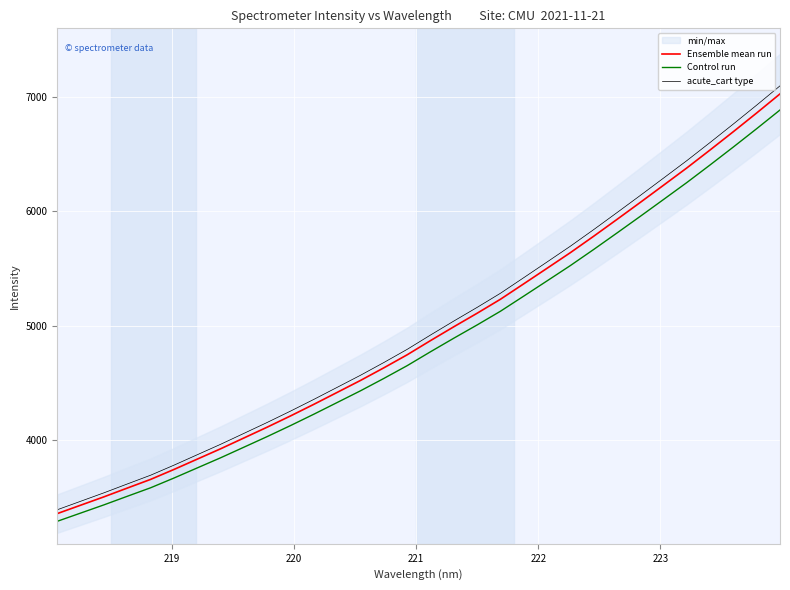

What is the maximum value for acute_cart type?

7094.7